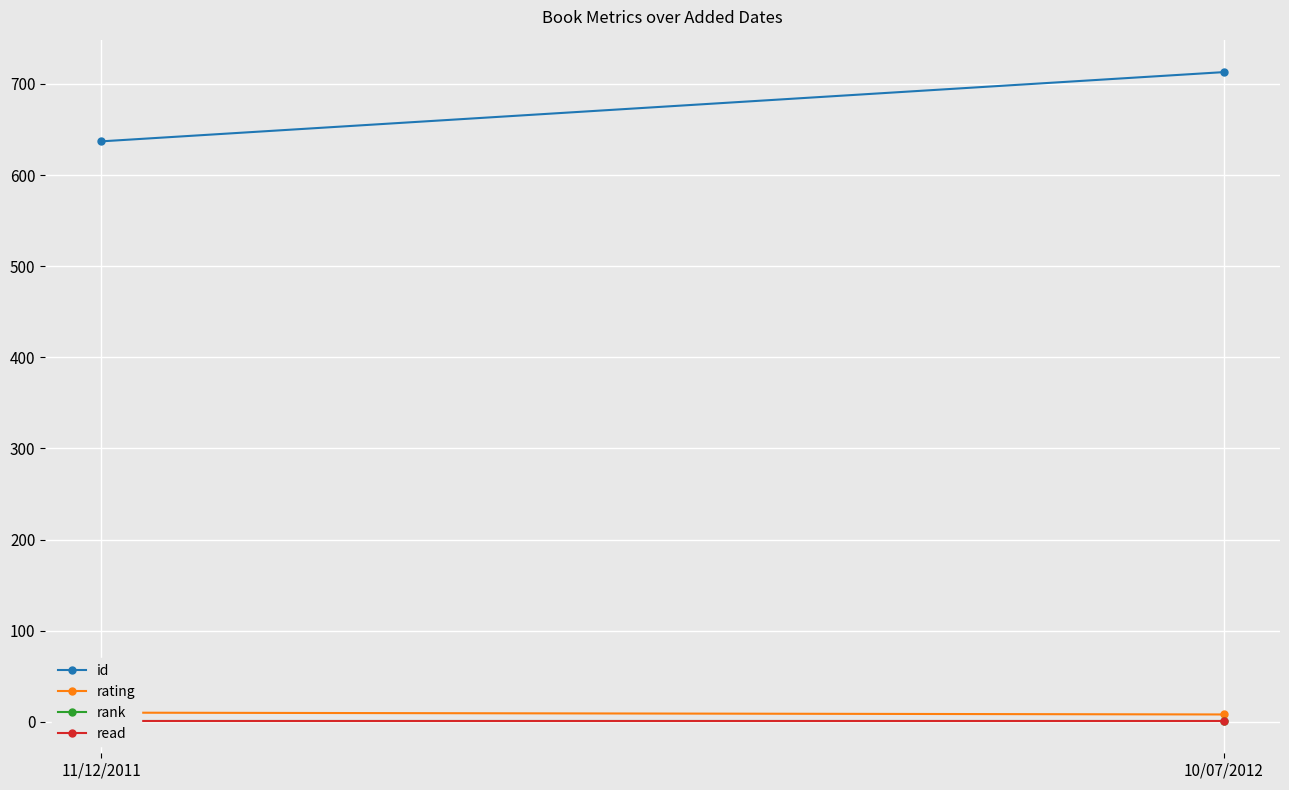

What is the spread (max minus min) of values at 10/07/2012?

712